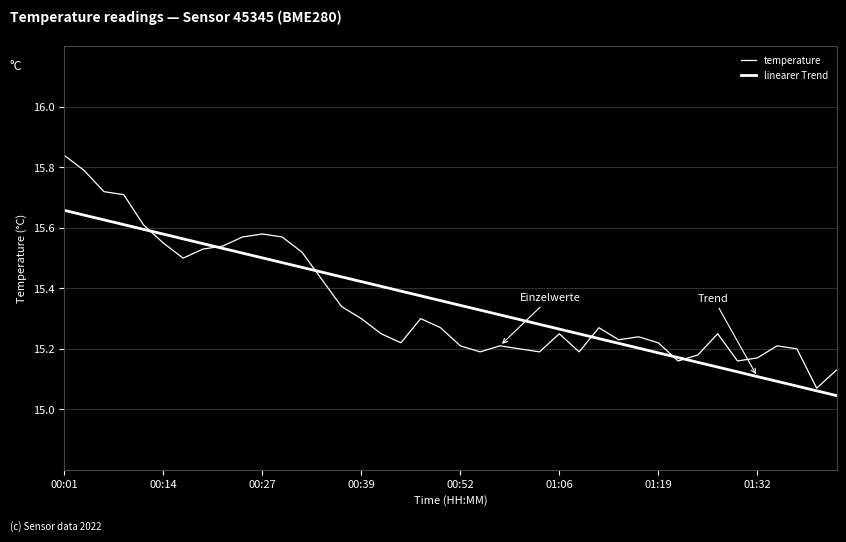

Which category has the highest value in the linearer Trend series?

00:01